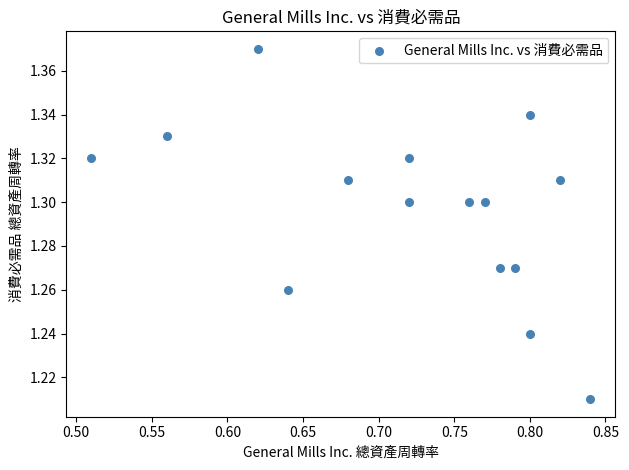

What is the range of X values (max minus min)?

0.3